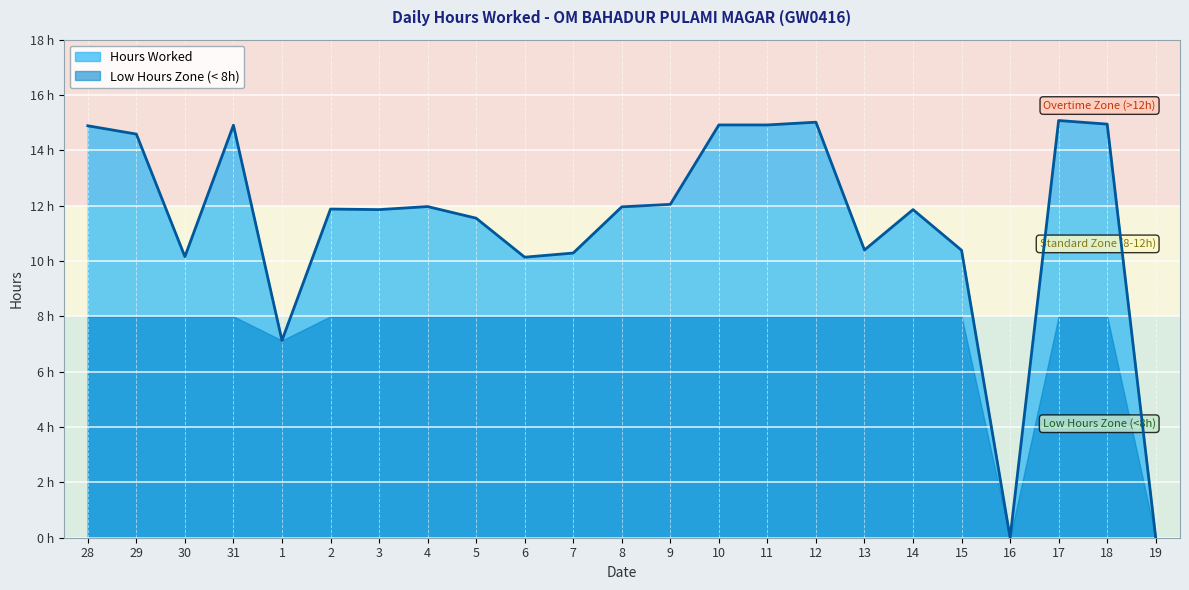

At which label is the value closest to 7?

1